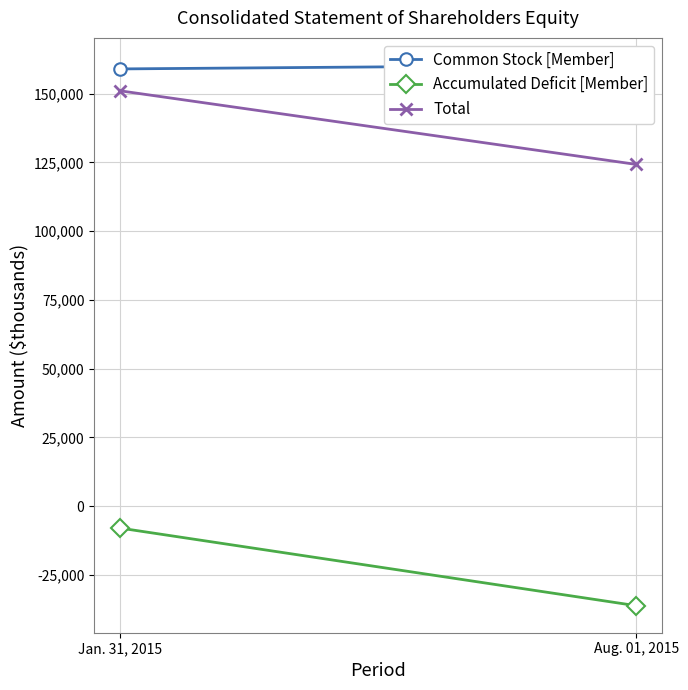

Is it true that Common Stock [Member] equals 159015 at Jan. 31, 2015?

True